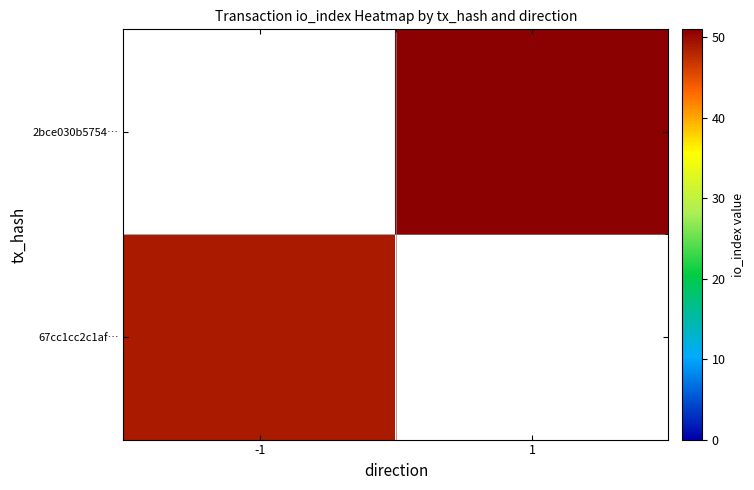

Is it true that 2bce030b5754… equals 51.0 at 1?

True